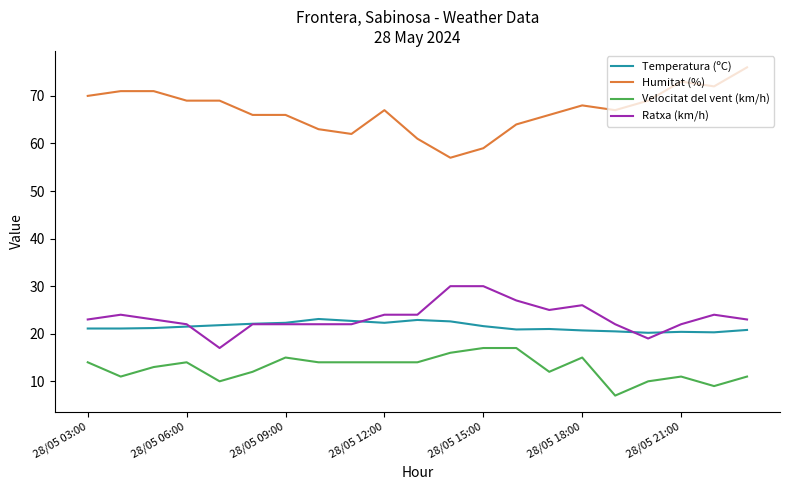

True or false: Humitat (%) and Ratxa (km/h) cross at least once.

False